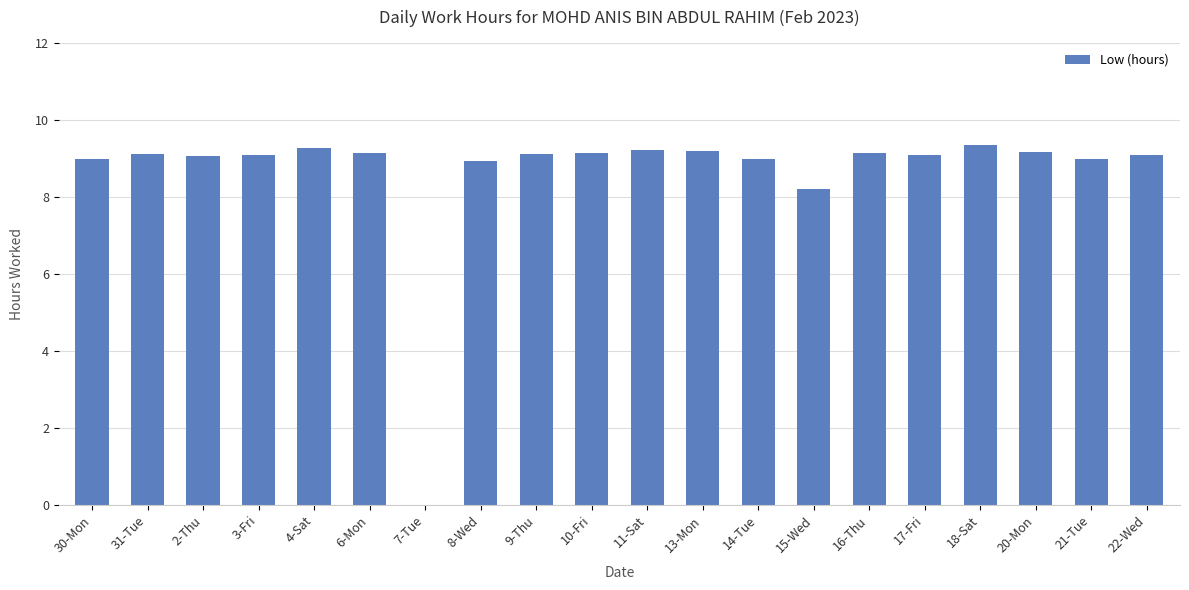

Is it true that the value at 31-Tue is 9.1?

True